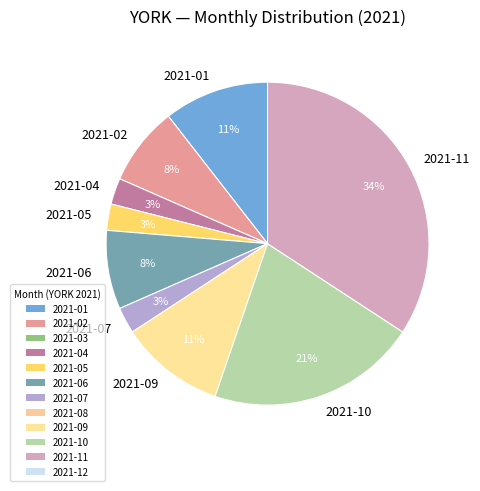

Which category has the biggest portion of the pie?

2021-11